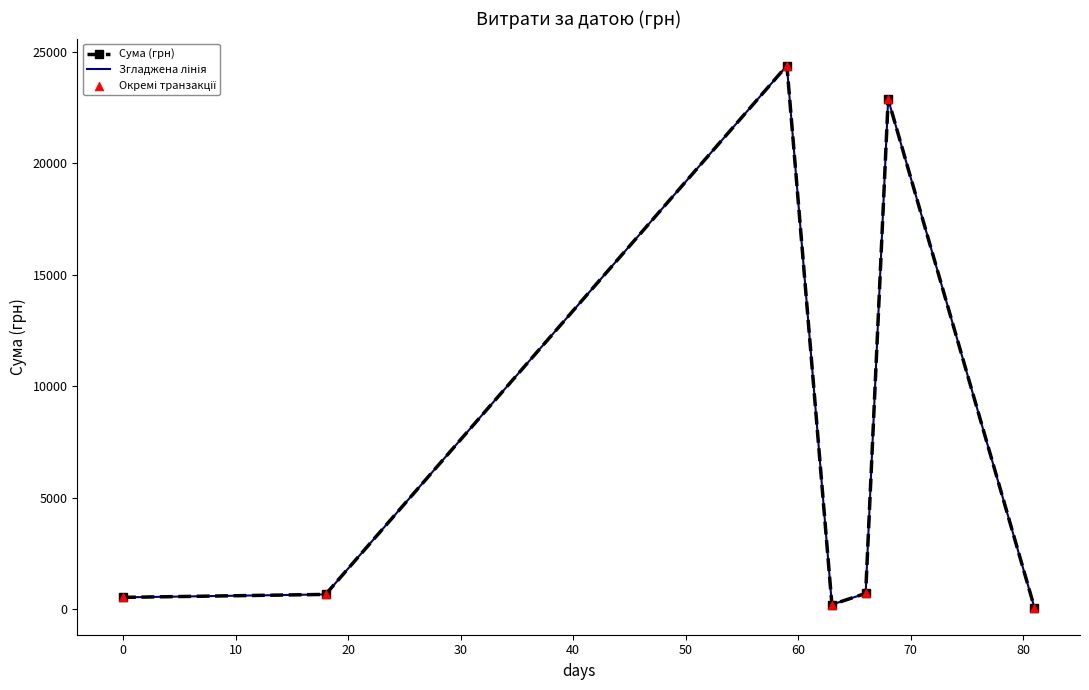

What are all the series names shown in the legend?

Сума (грн), Згладжена лінія, Окремі транзакції